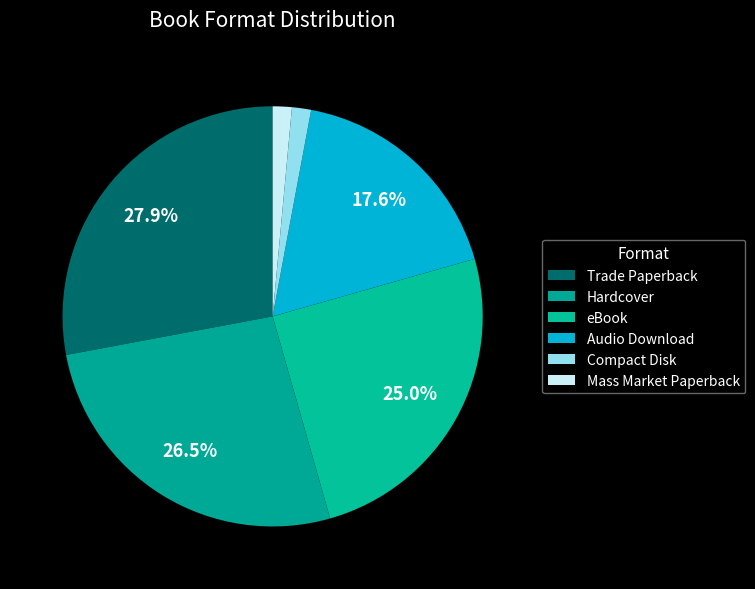

What is the total percentage of Trade Paperback and Hardcover?

54.4%